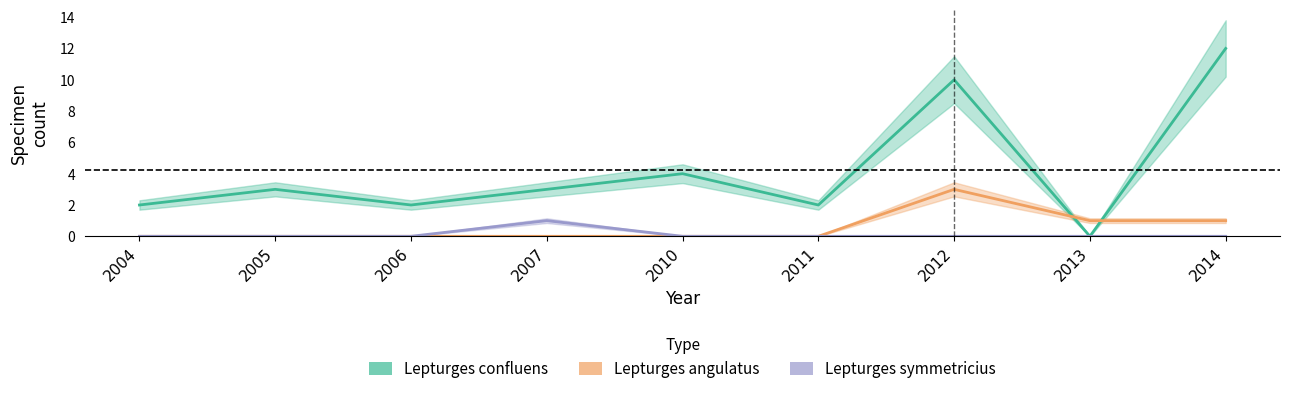

What is the difference between the maximum and minimum values in the Lepturges angulatus series?

3